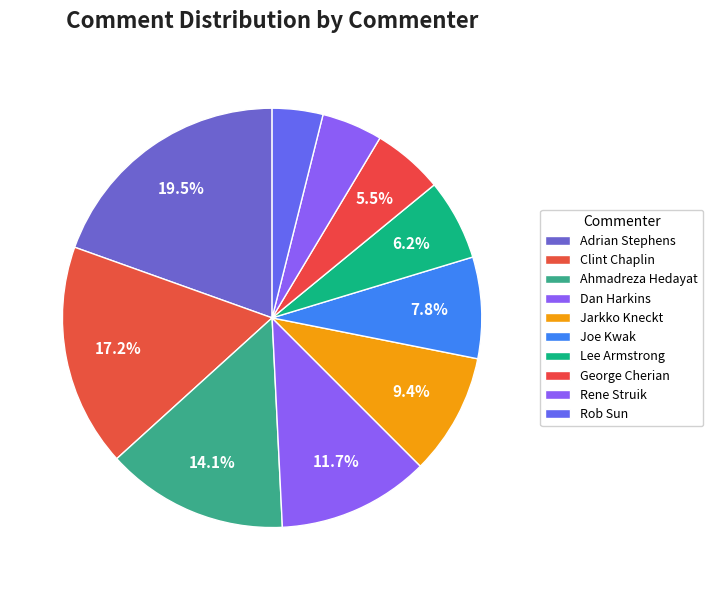

How many slices are in this pie chart?

10